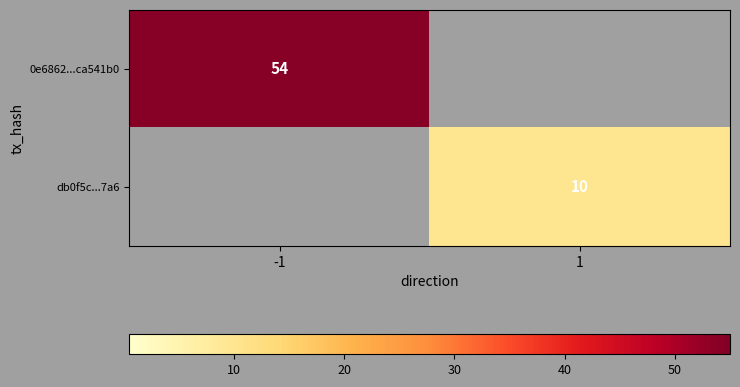

How many series are shown in this chart?

2